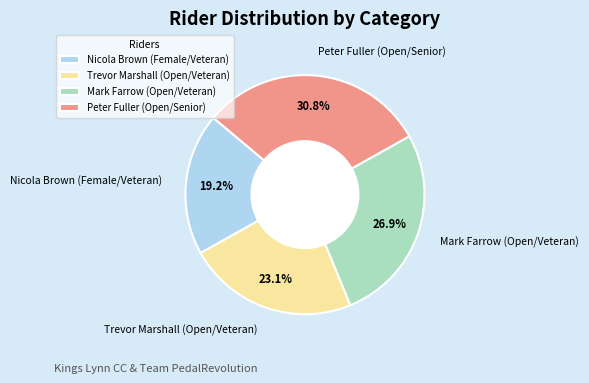

Approximately how many times larger is the value at Mark Farrow (Open/Veteran) compared to Nicola Brown (Female/Veteran)?

1.4